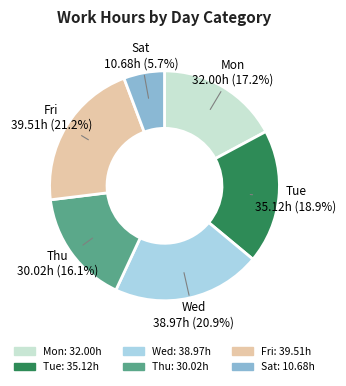

Is there any slice that represents more than half of the pie?

No